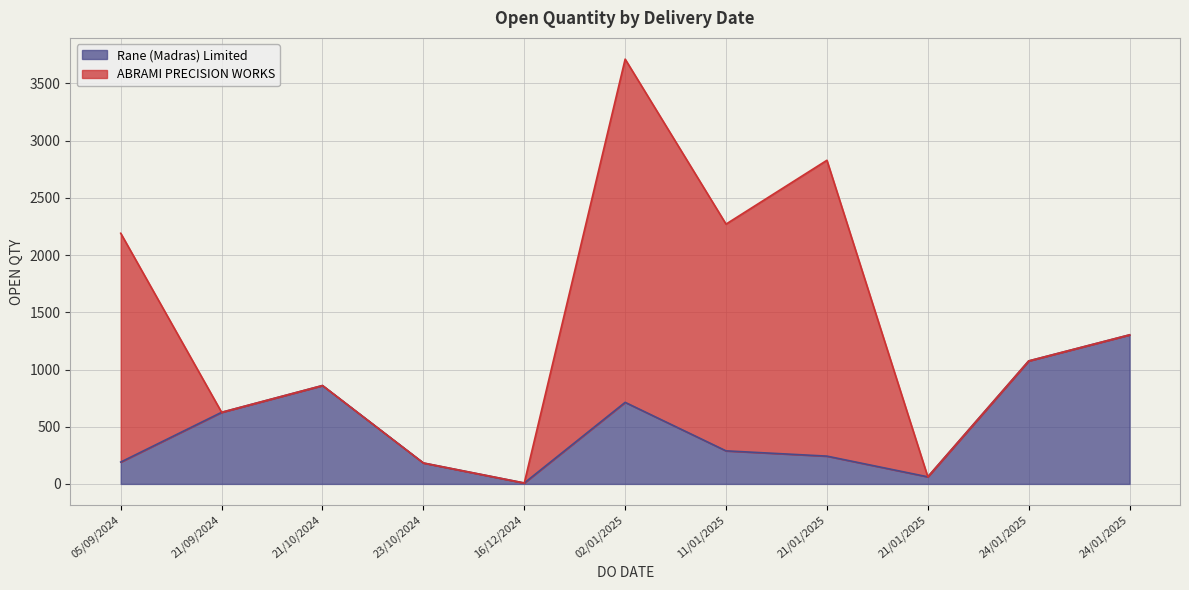

What is the minimum value for Rane (Madras) Limited?

8